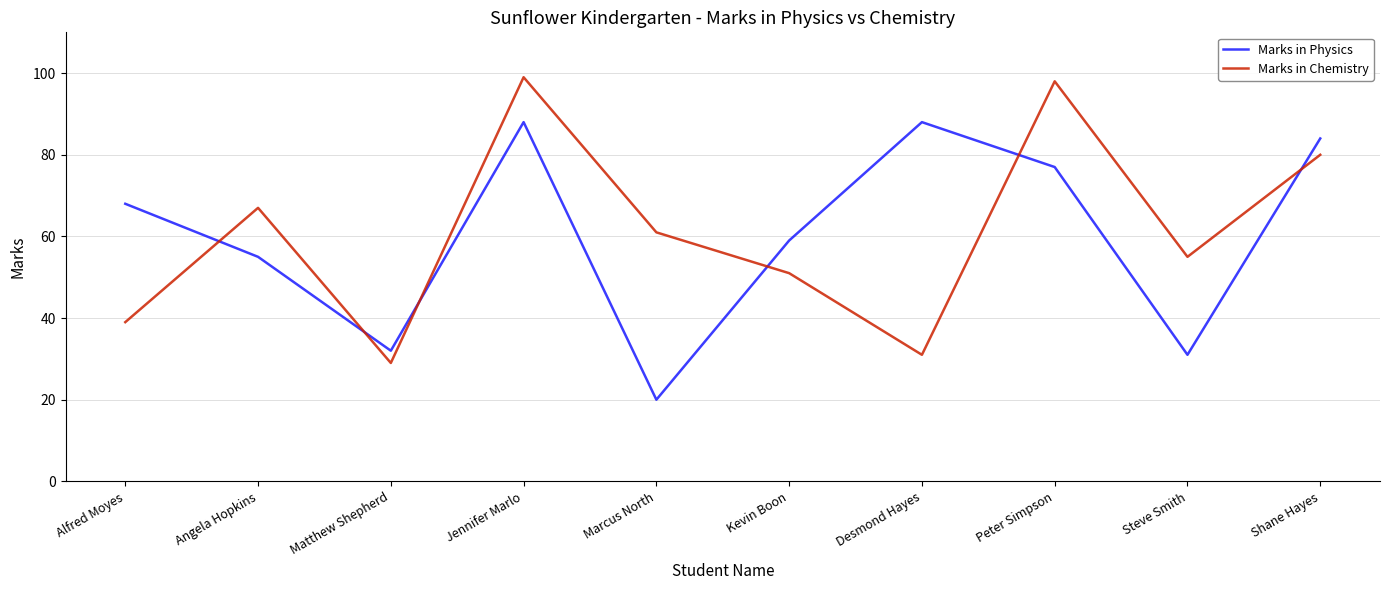

The Marks in Physics series shows 88 at Desmond Hayes. True or false?

True